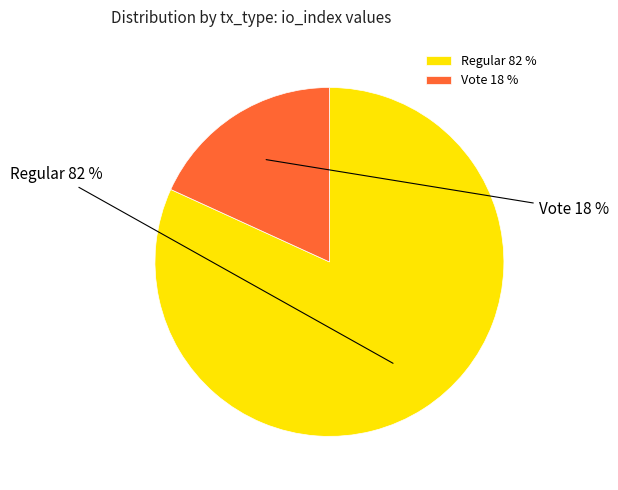

To the nearest percent, what percentage of the pie is Vote?

18%